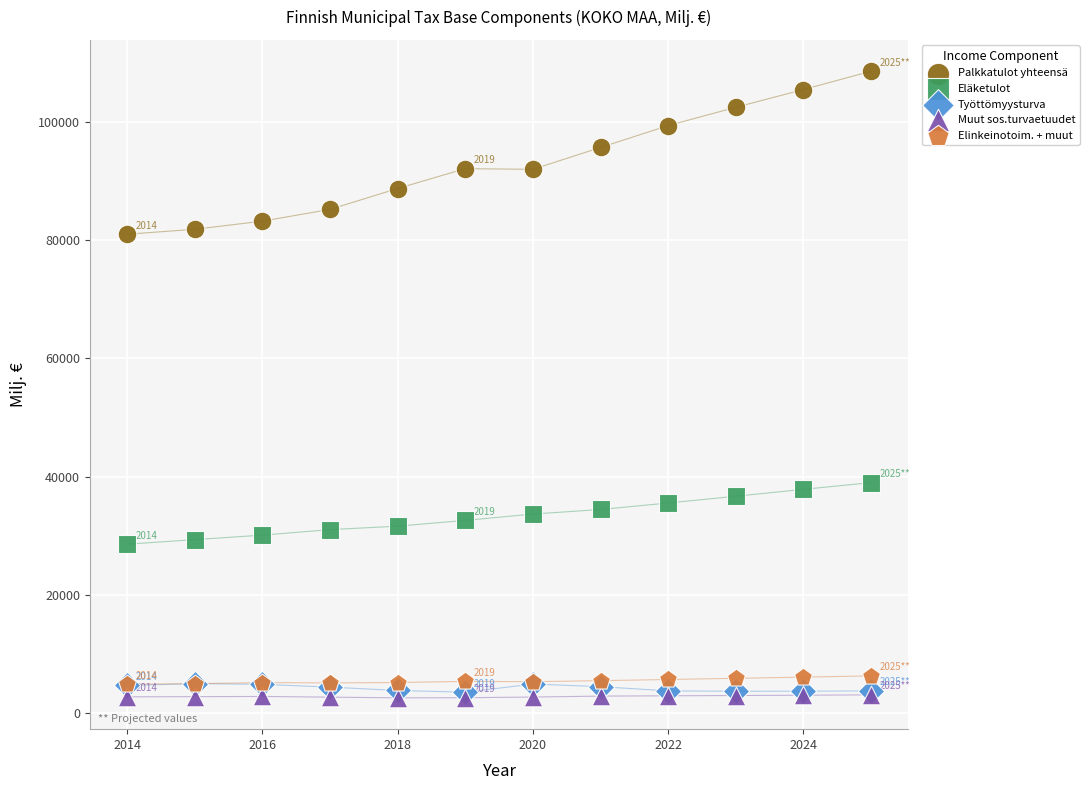

Which series has the widest spread of Y values?

Palkkatulot yhteensä